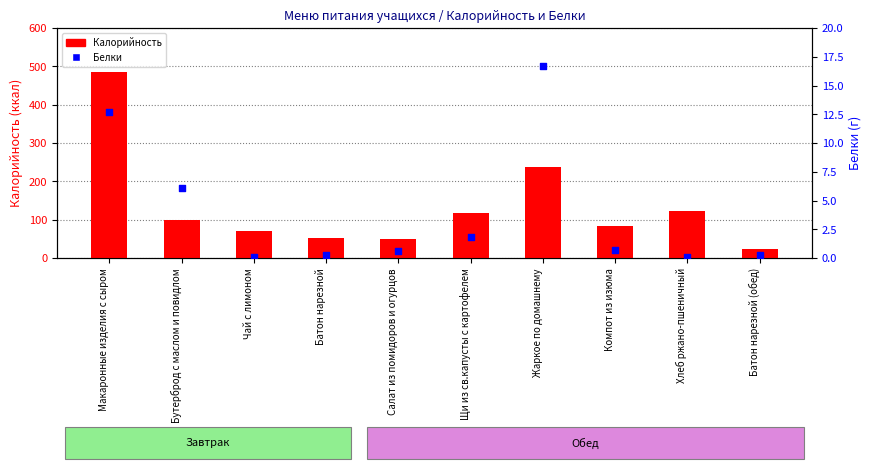

Which series contains the highest Y value?

Калорийность